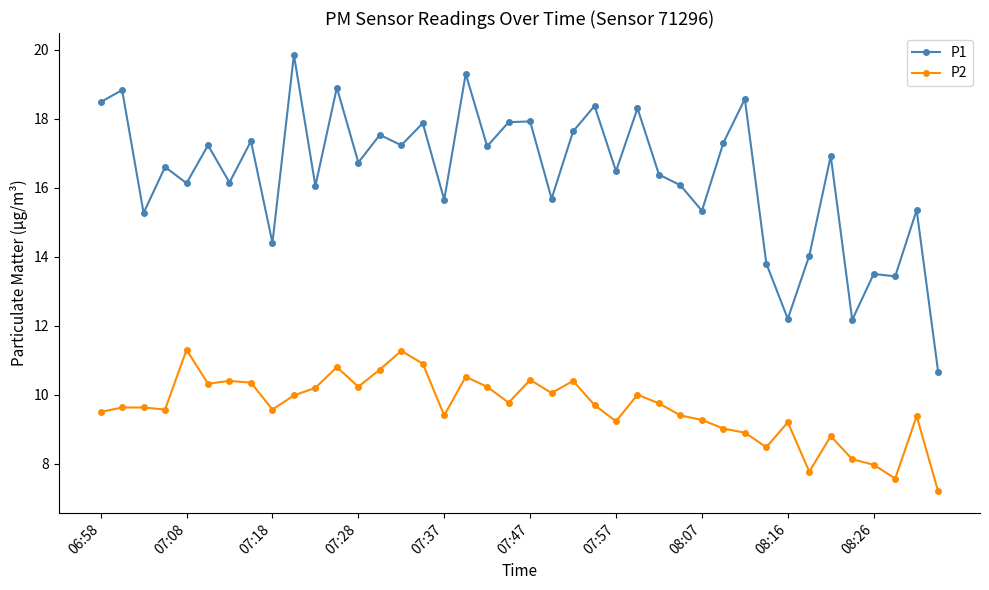

What is the minimum value shown in the chart?

7.2